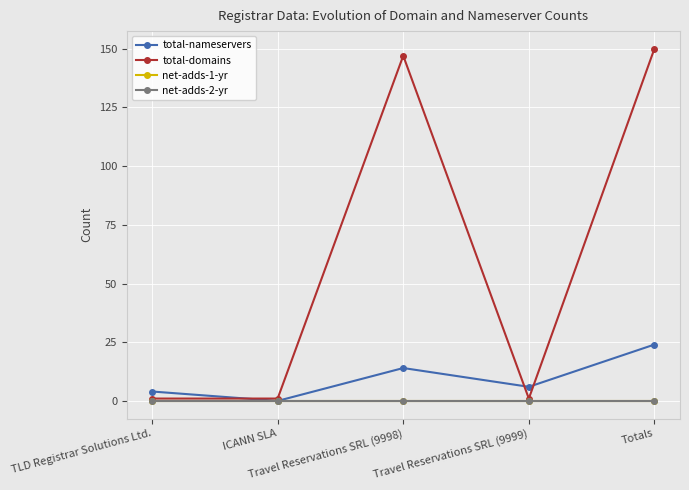

At which category does total-nameservers reach its first local peak?

Travel Reservations SRL (9998)